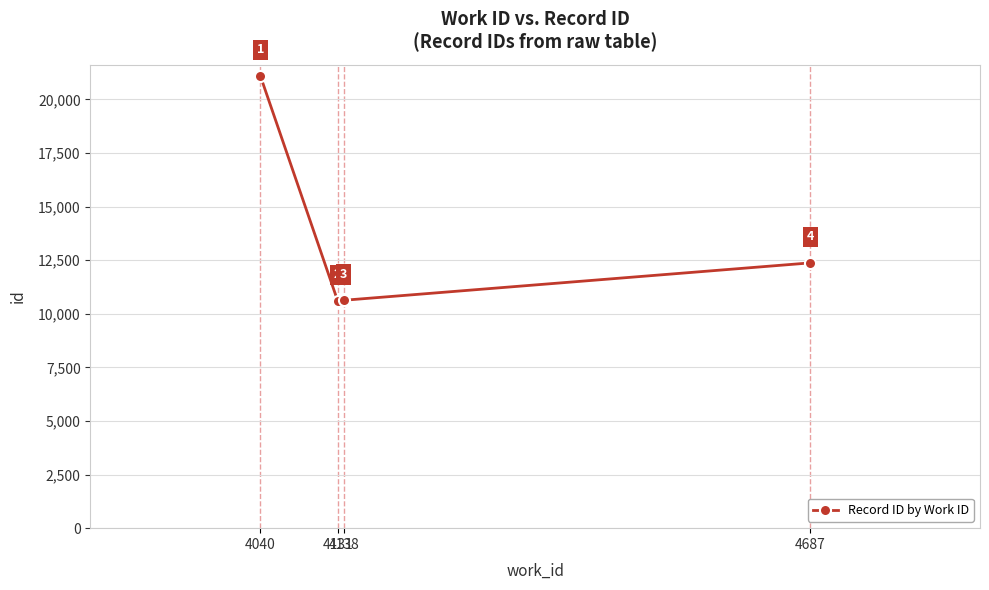

What is the value of the 3rd point from the left?

10632